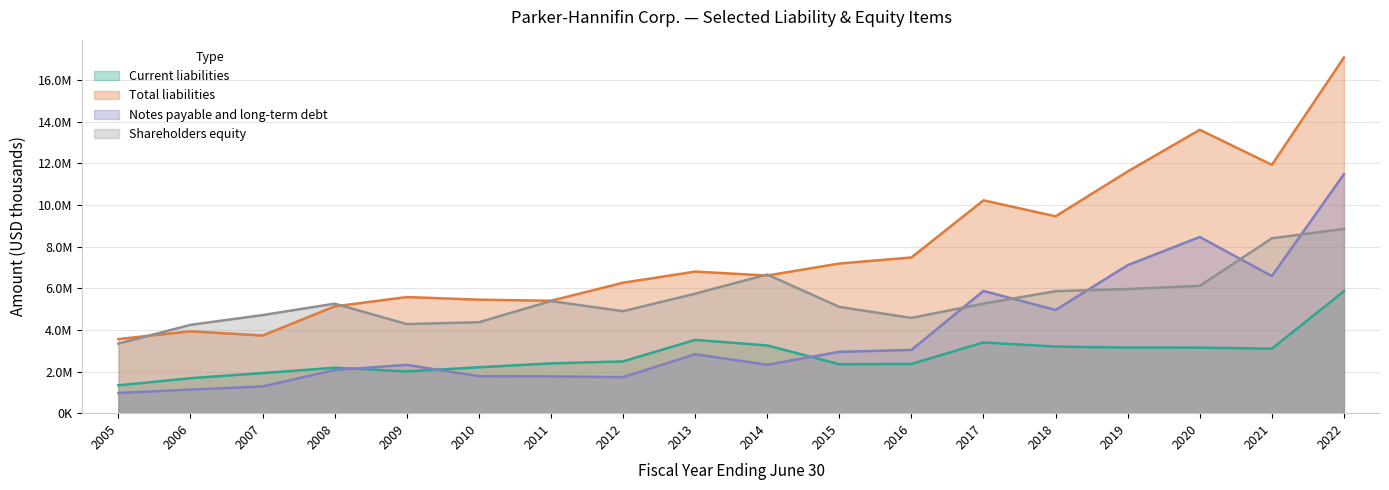

How many data points does each series have?

18